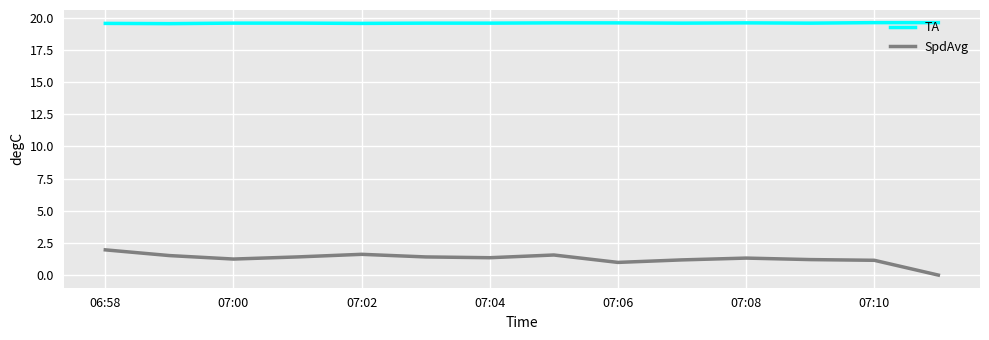

Which series has the largest total across all categories?

TA